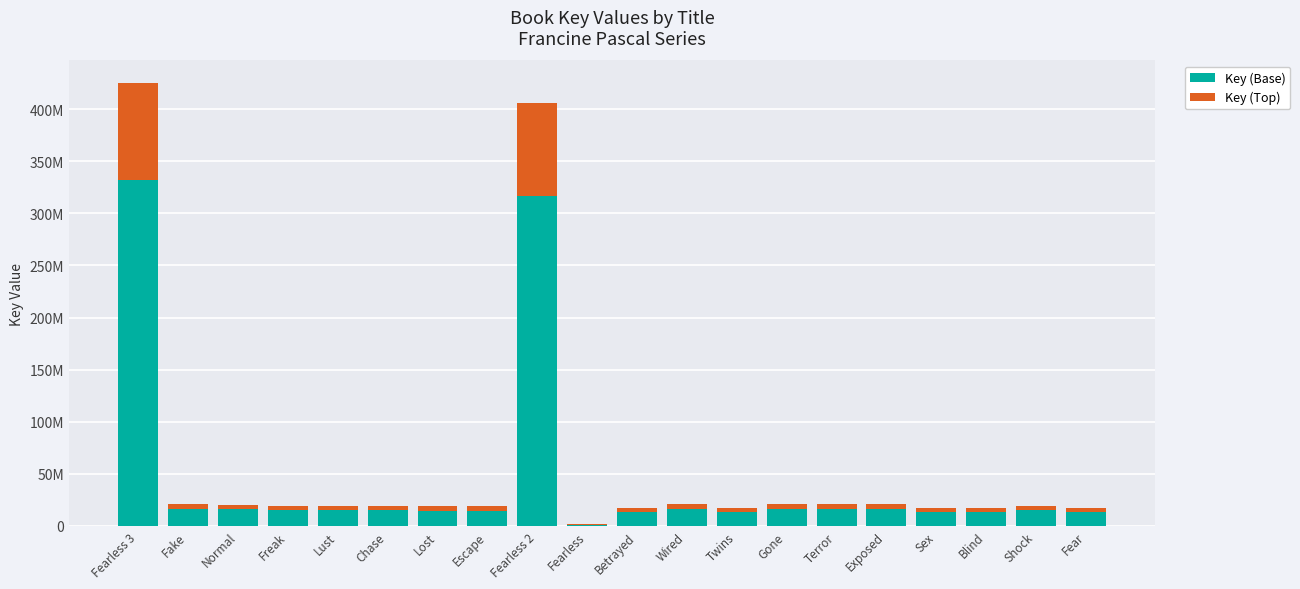

Are the bars horizontal?

No